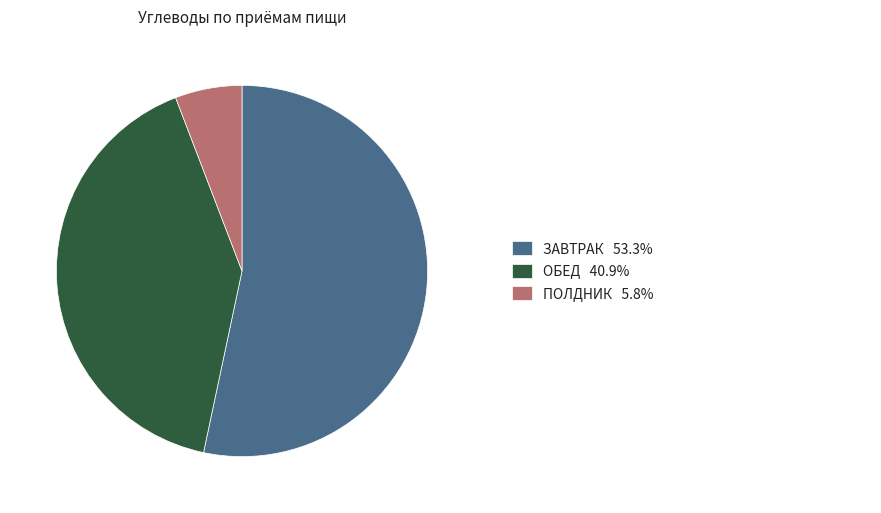

Is there a majority slice in this chart?

Yes